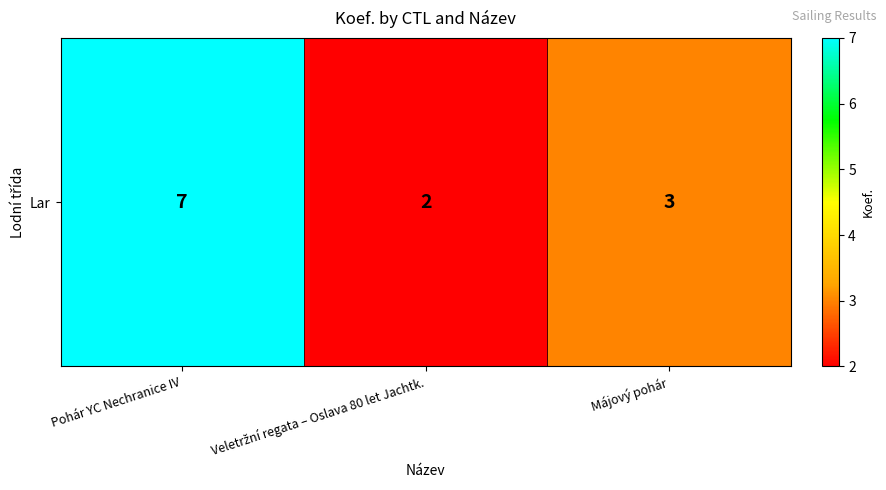

List the labels in order of value, largest first.

Pohár YC Nechranice IV, Májový pohár, Veletržní regata – Oslava 80 let Jachtk.